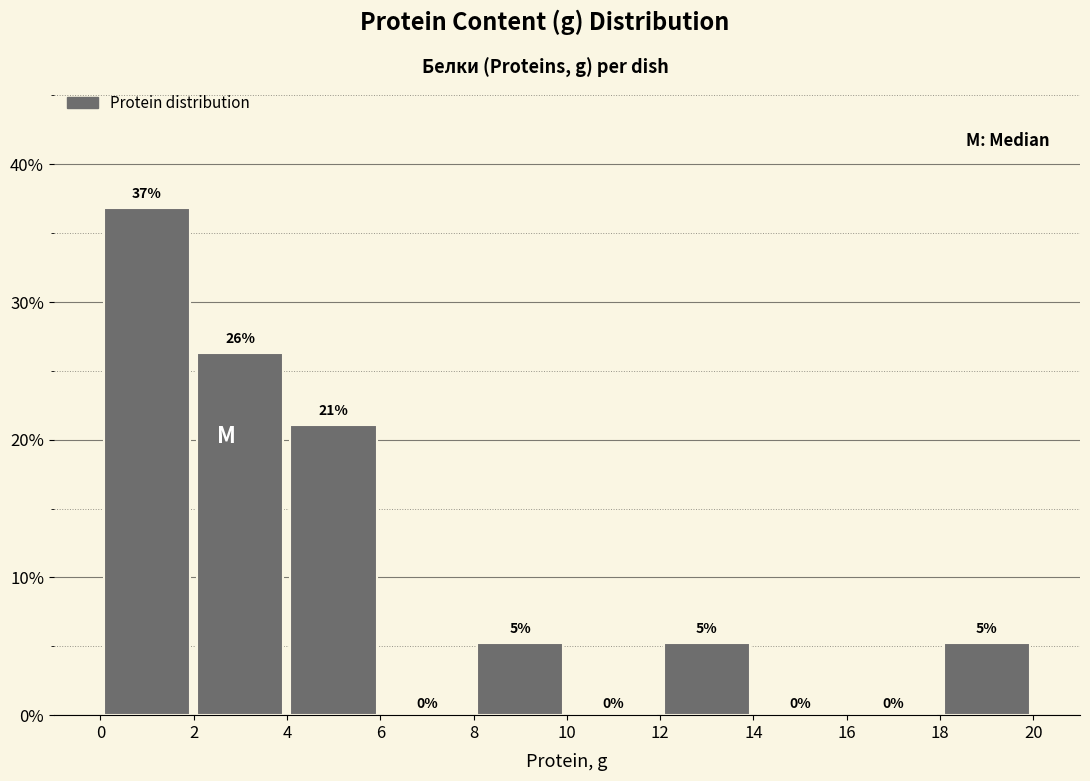

Which range on the x-axis has the tallest bar?

0 to 2